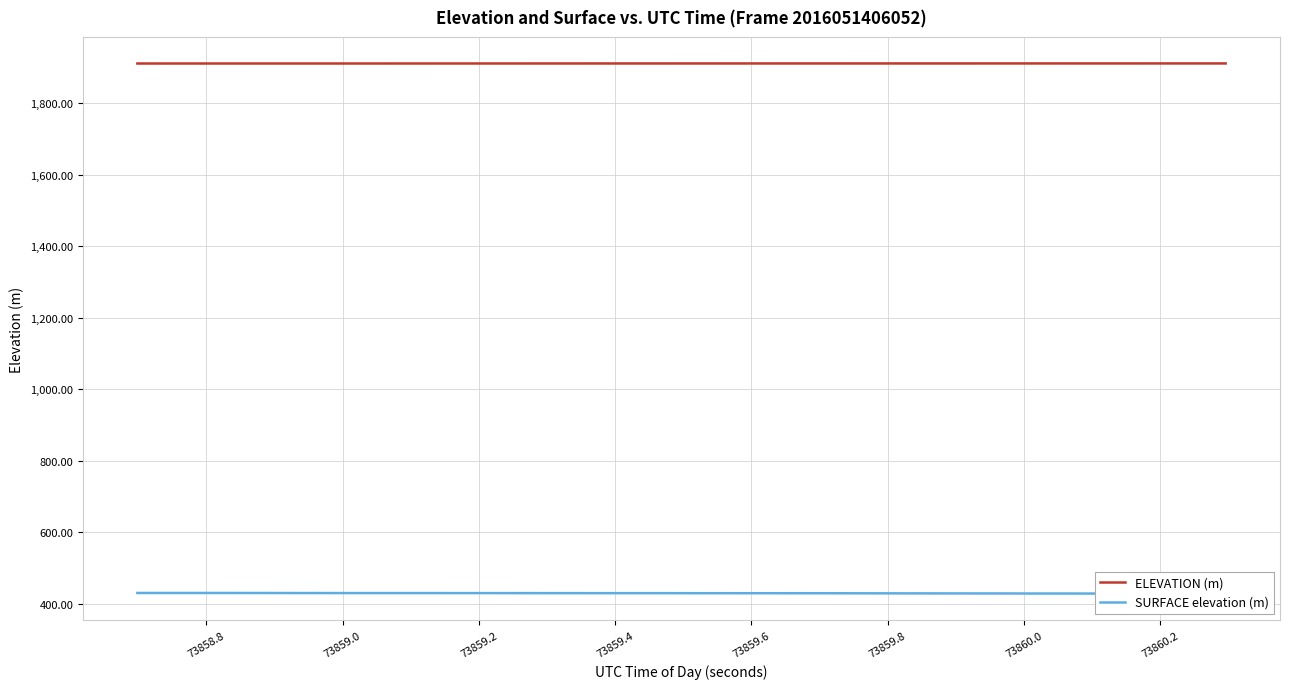

What is the difference between the maximum and minimum values in the SURFACE elevation (m) series?

2.1